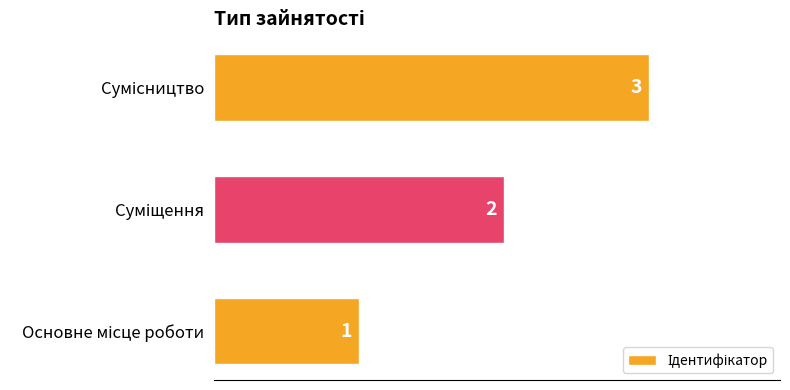

What is the sum of all values?

6